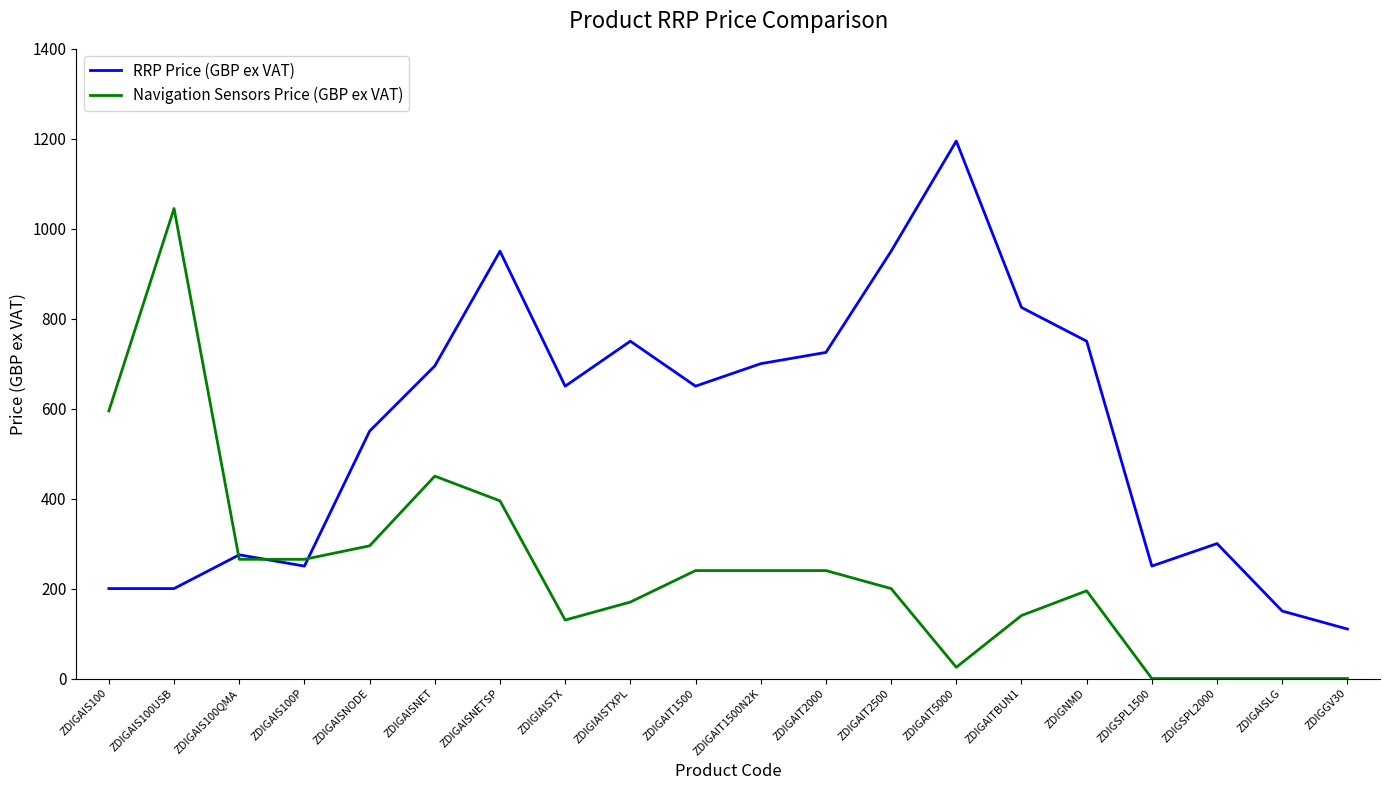

Which series changed the most between ZDIGAIT1500N2K and ZDIGAIT2000?

RRP Price (GBP ex VAT)